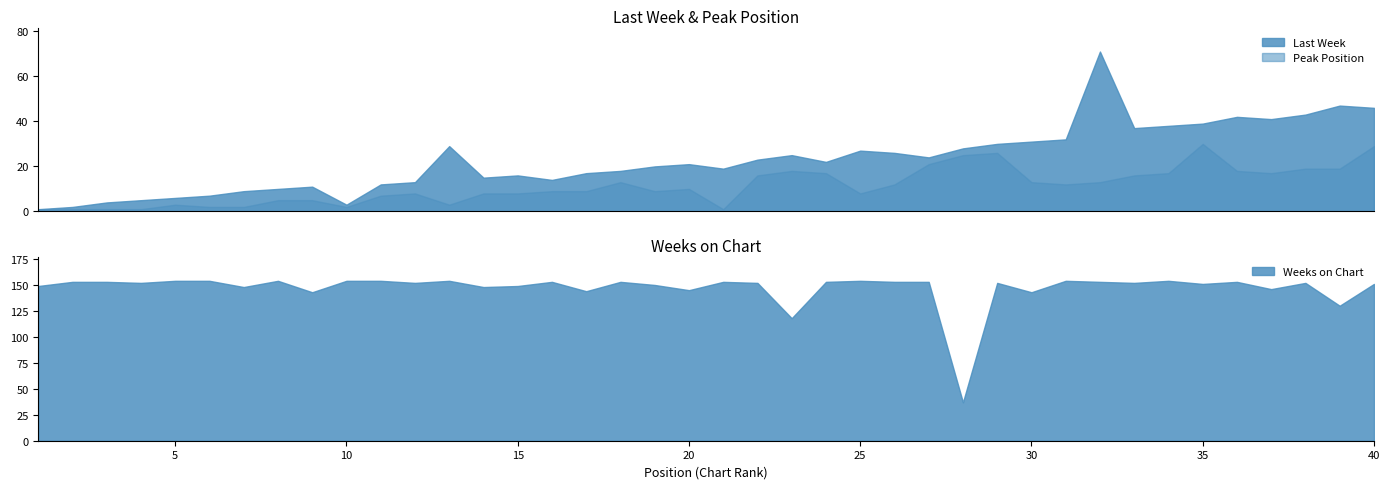

What is the value of the Last Week point at the 5th from the left?

6